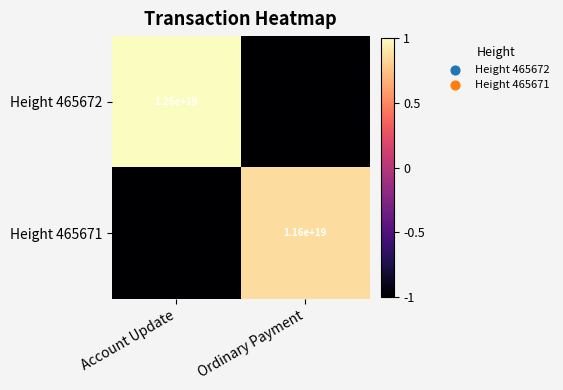

Is it true that Height 465671 equals 11600000000000000000 at Ordinary Payment?

True